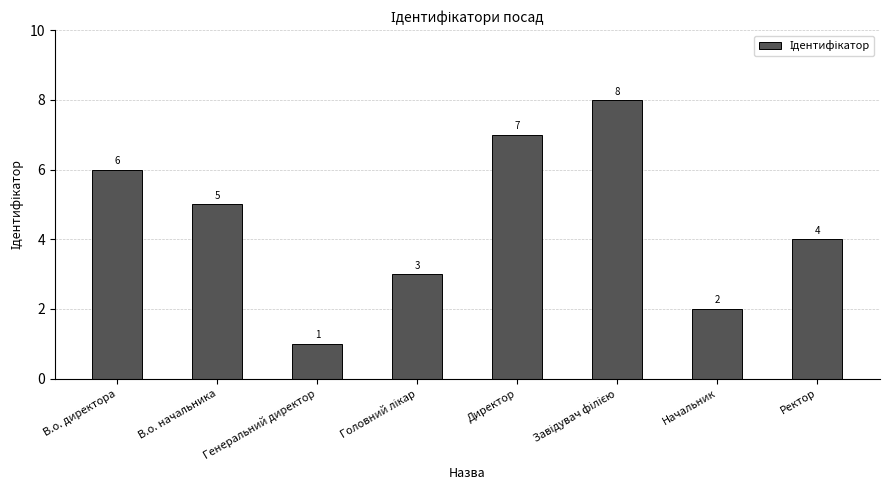

Between В.о. начальника and Генеральний директор, which is larger?

В.о. начальника